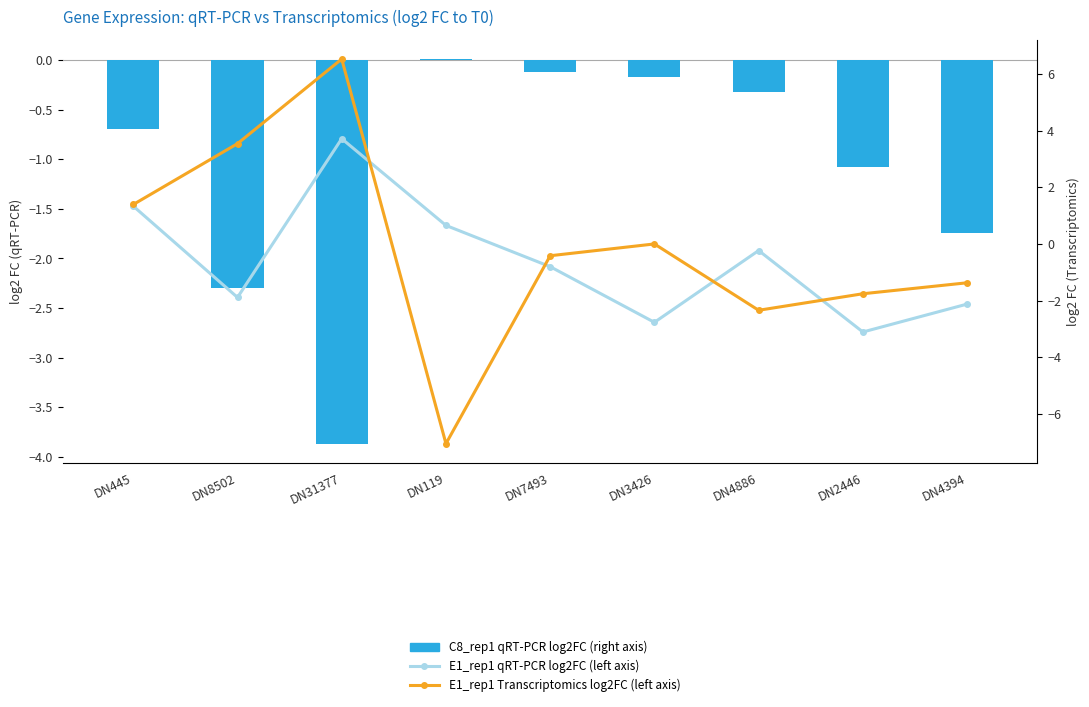

True or false: C8_rep1 qRT-PCR log2FC (right axis) has a value of -0.2 at DN7493.

False